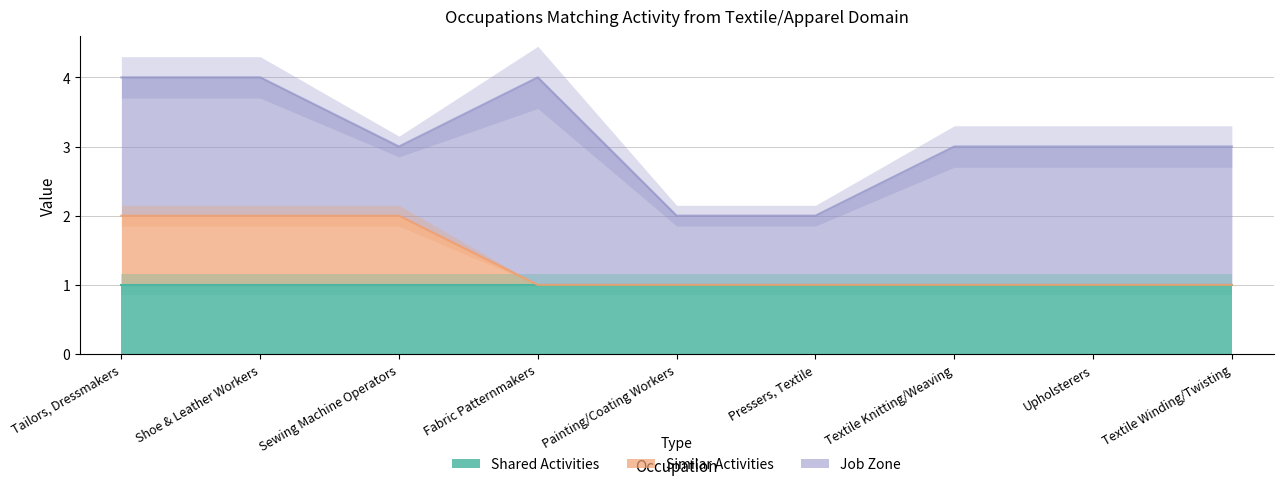

True or false: Similar Activities has a value of 1 at Tailors, Dressmakers.

True